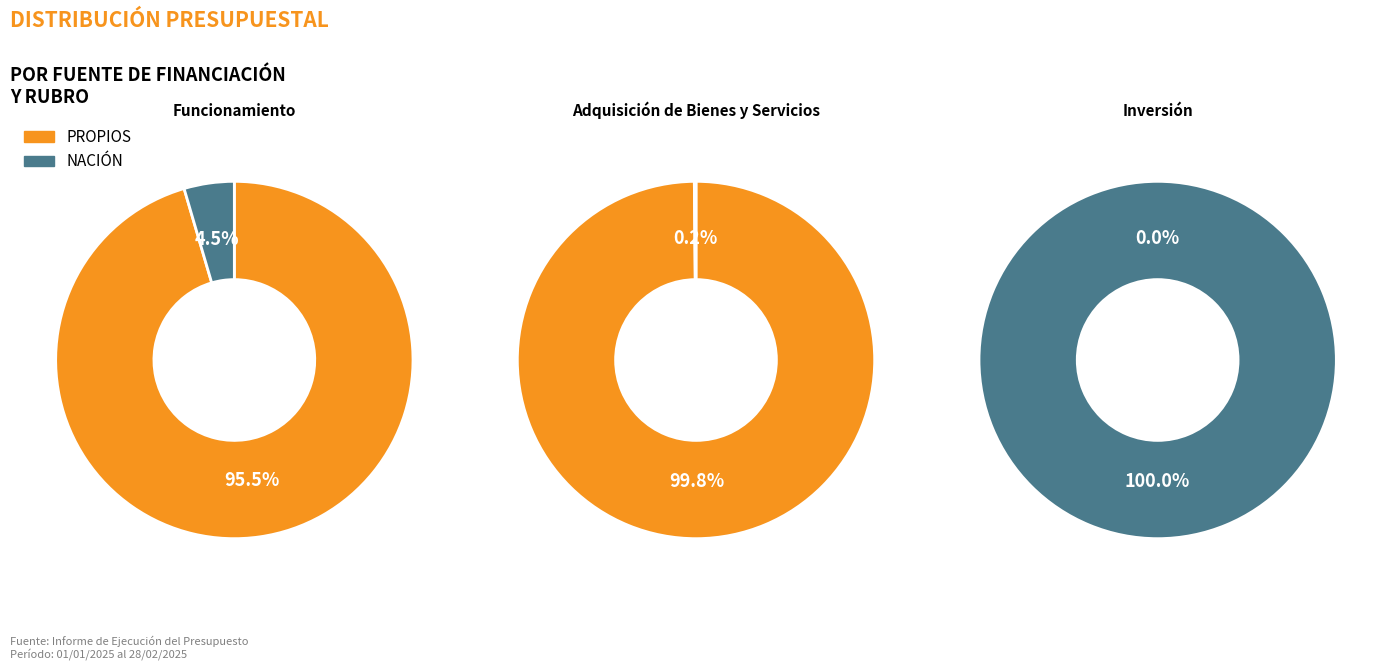

True or false: INVERSIÓN accounts for 1% of the total.

False